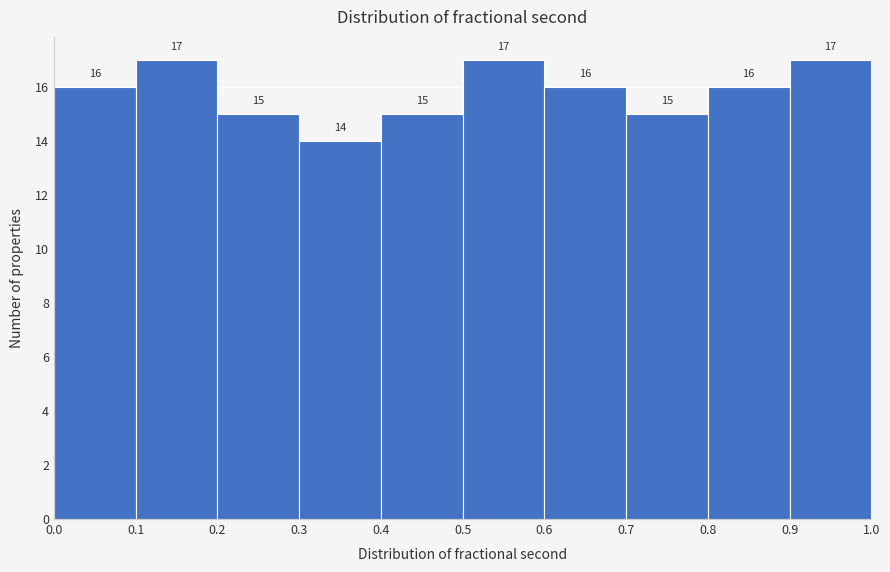

What is the height of the bar covering 0.6 to 0.7 on the x-axis?

16